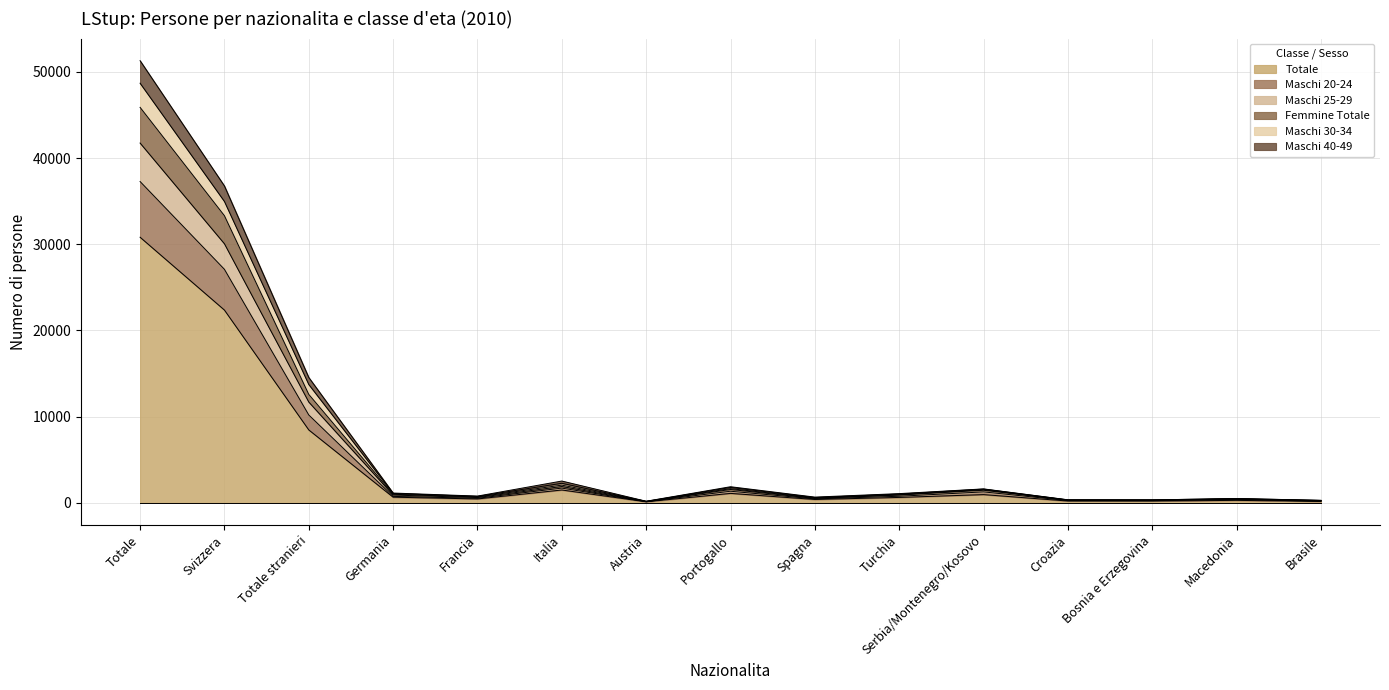

Is the value of Femmine Totale at Totale greater than the value of Totale at Brasile?

Yes